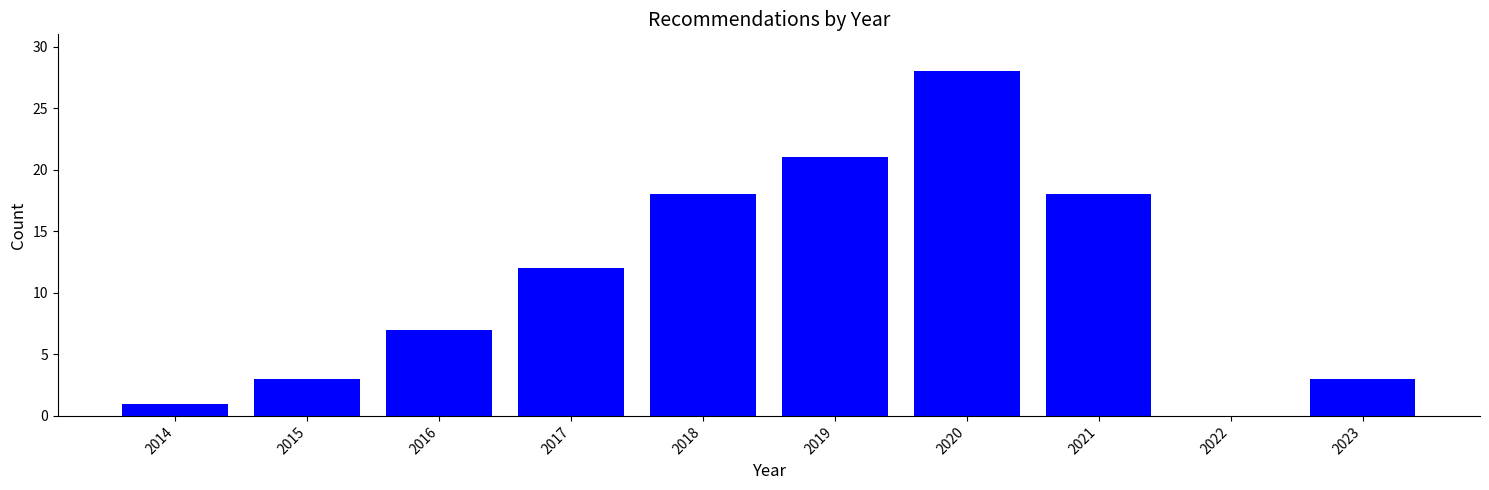

Reading left to right, transcribe all the data shown in this chart.

2014=1	2015=3	2016=7	2017=12	2018=18	2019=21	2020=28	2021=18	2022=0	2023=3